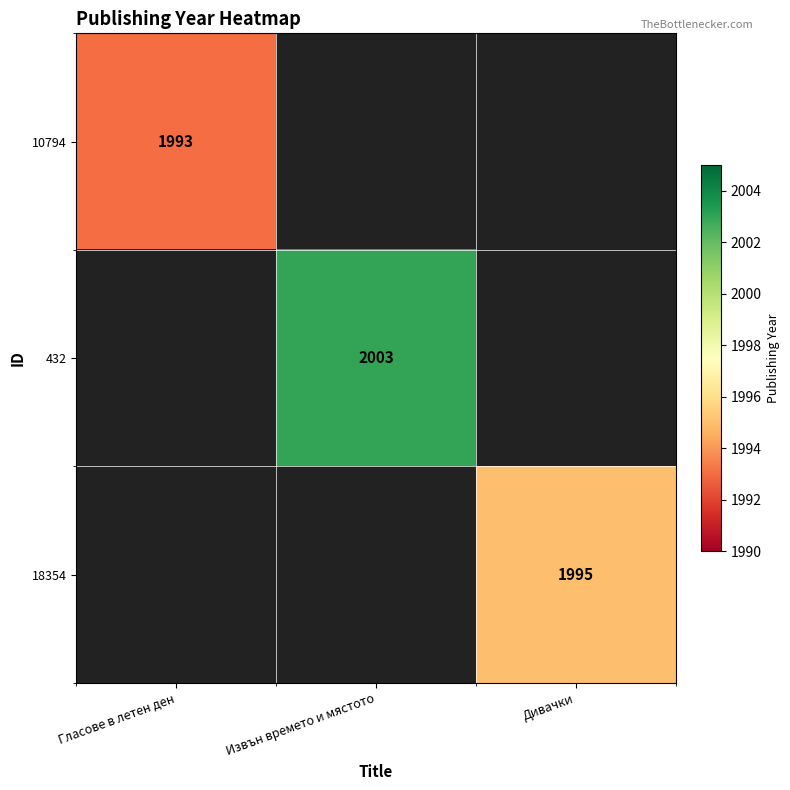

The value of 432 at Извън времето и мястото is 2003. True or false?

True